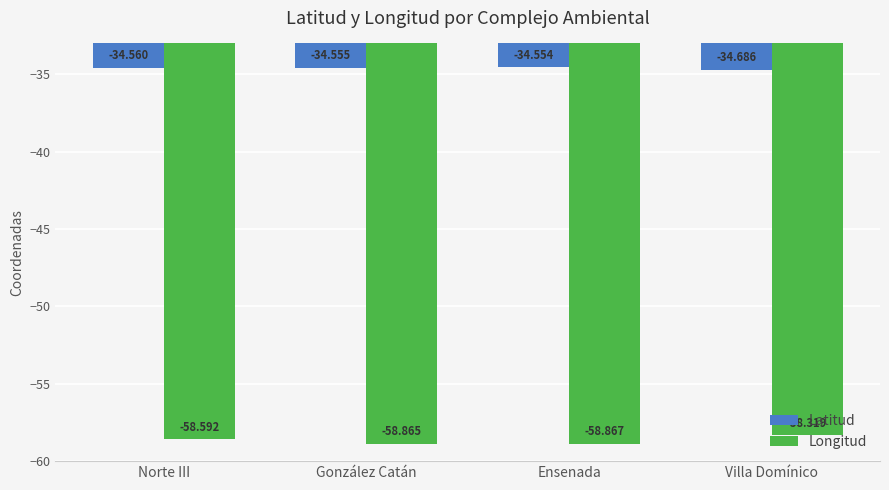

Rank the categories by Latitud value from lowest to highest.

Villa Domínico, Norte III, González Catán, Ensenada